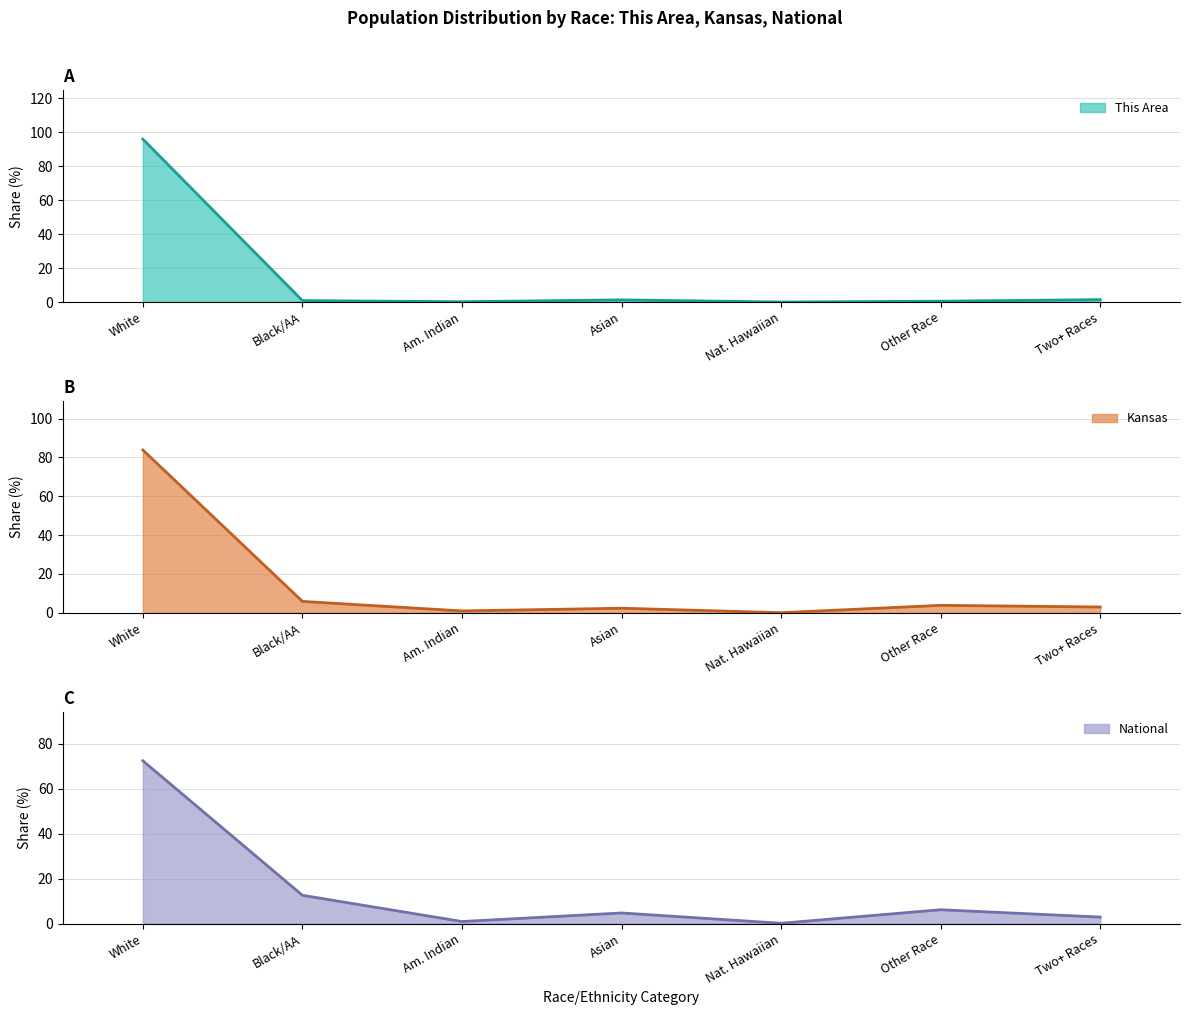

Which category has the lowest value in the Kansas series?

Nat. Hawaiian